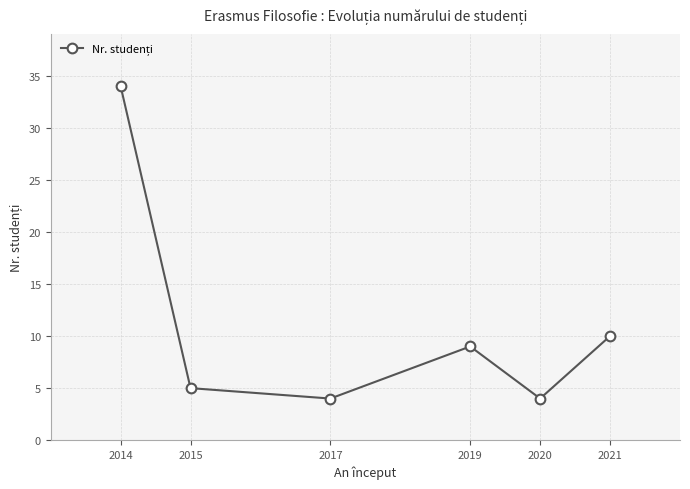

The value at 2021 is 10. True or false?

True